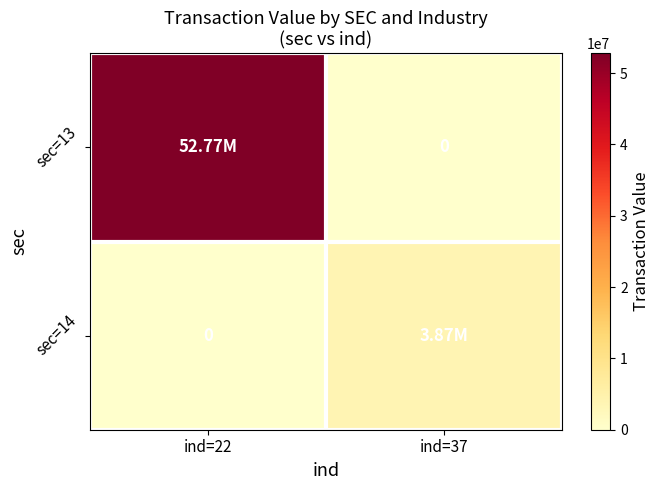

Rank the series at ind=22 from highest to lowest value.

sec=13, sec=14